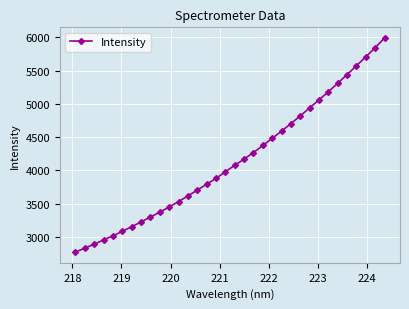

How many data points are less than 4078?

17